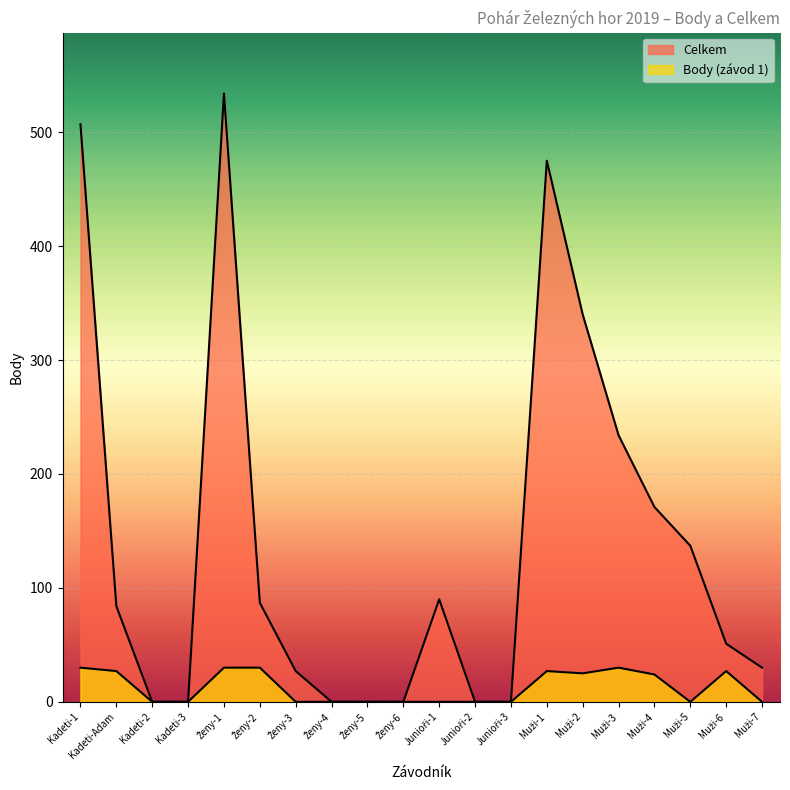

What is the difference between the highest and lowest values at Kadeti-1?

477